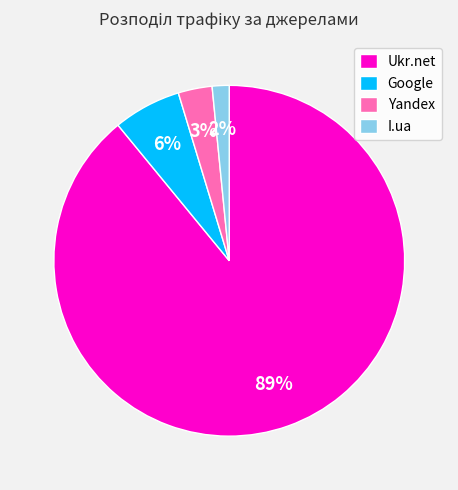

True or false: Yandex accounts for 3% of the total.

True